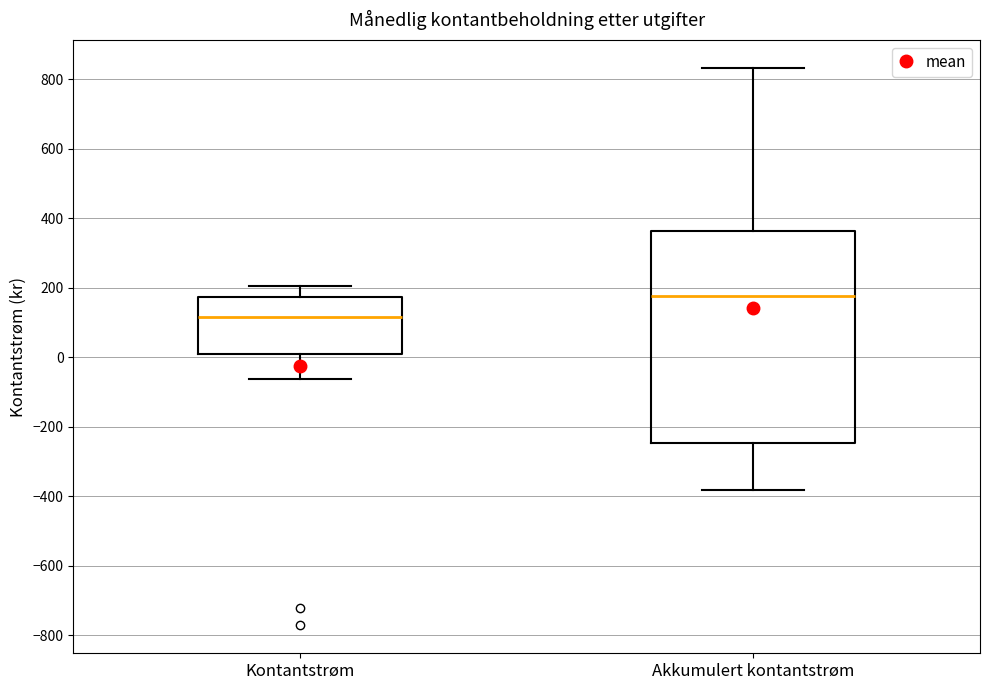

Where does the upper whisker of the box for Akkumulert kontantstrøm end on the y-axis? The values are not printed on the chart, so give them approximately, as read against the axis.

840